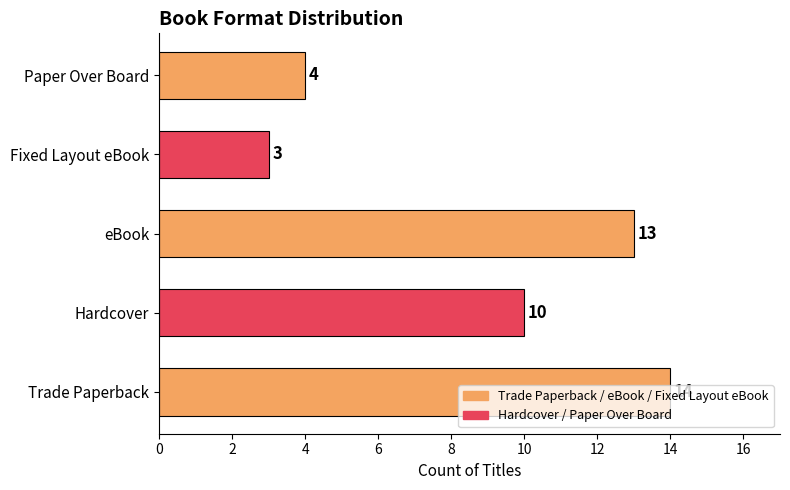

What is the change in value from Fixed Layout eBook to Paper Over Board?

+1